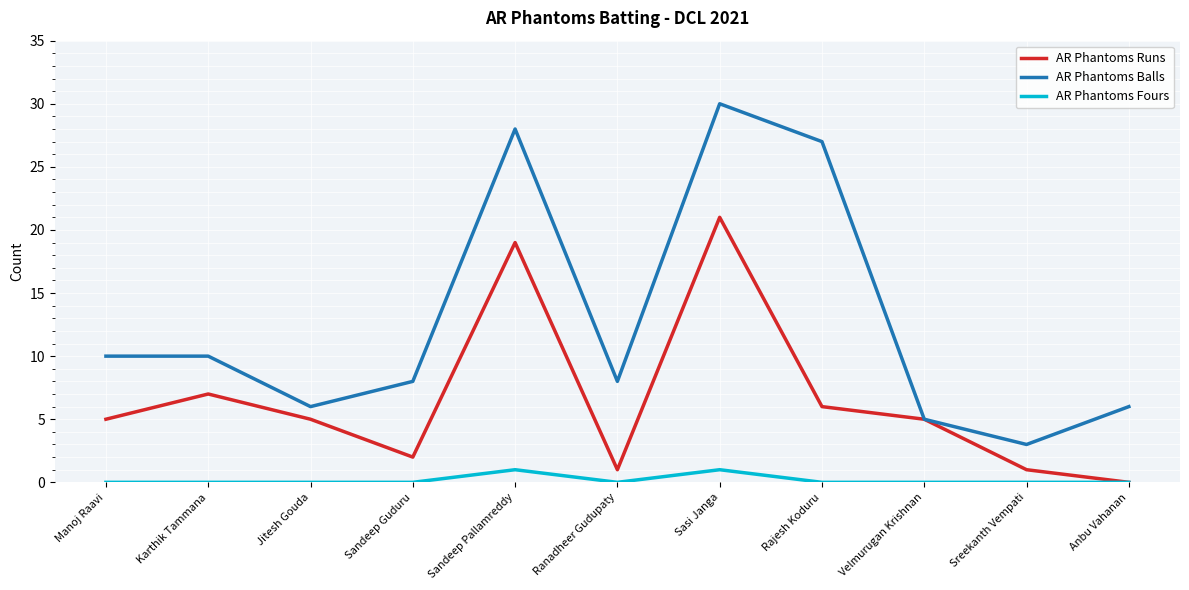

What is the greatest value displayed?

30